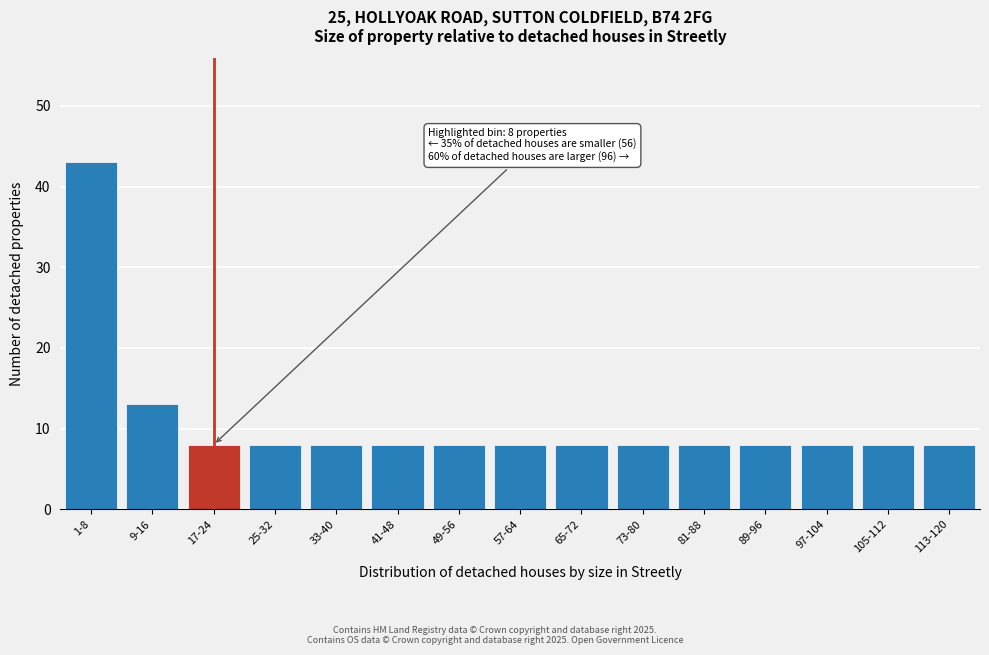

Reading left to right, list all the values displayed in this chart.

1-8=43	9-16=13	17-24=8	25-32=8	33-40=8	41-48=8	49-56=8	57-64=8	65-72=8	73-80=8	81-88=8	89-96=8	97-104=8	105-112=8	113-120=8